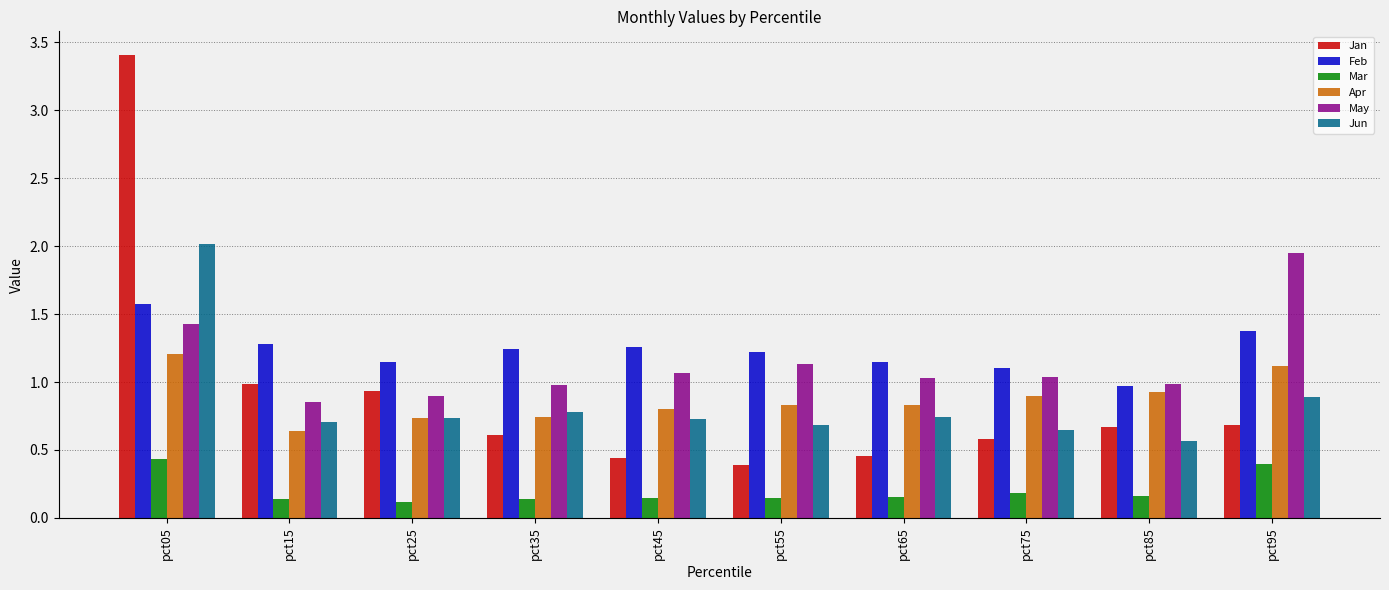

What is the sum of all Mar values?

2.0